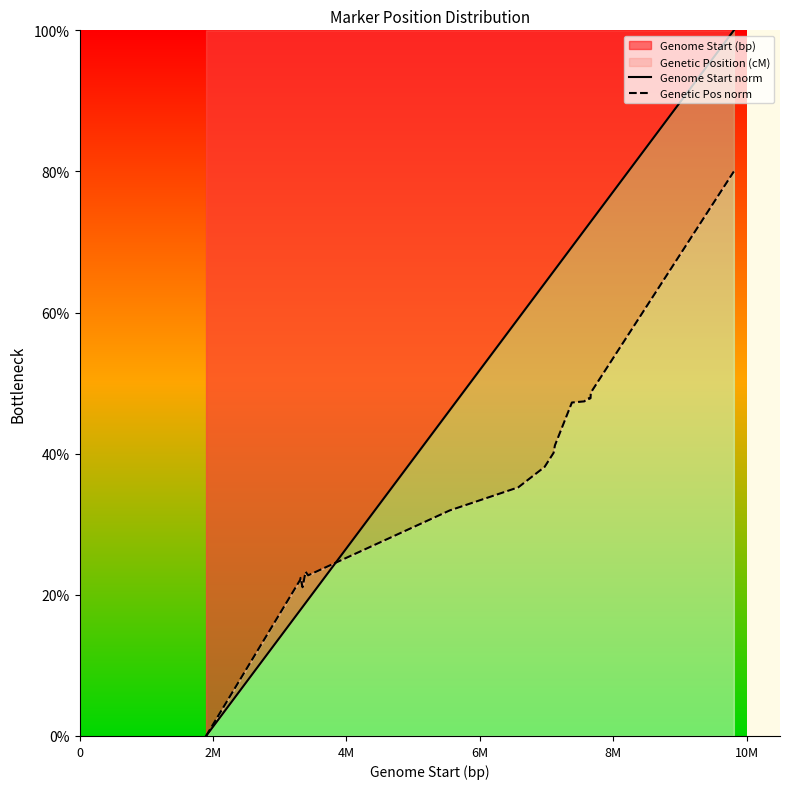

Which series has the largest range (max minus min)?

Genome Start norm